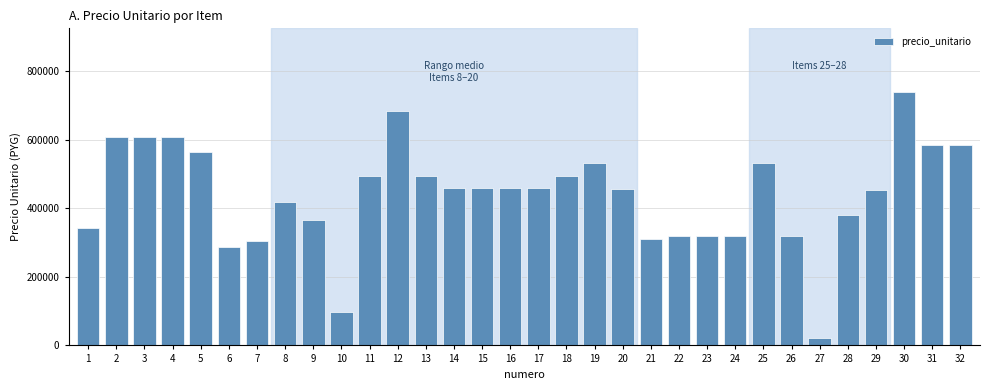

What is the change in value from 13 to 25?

+38000